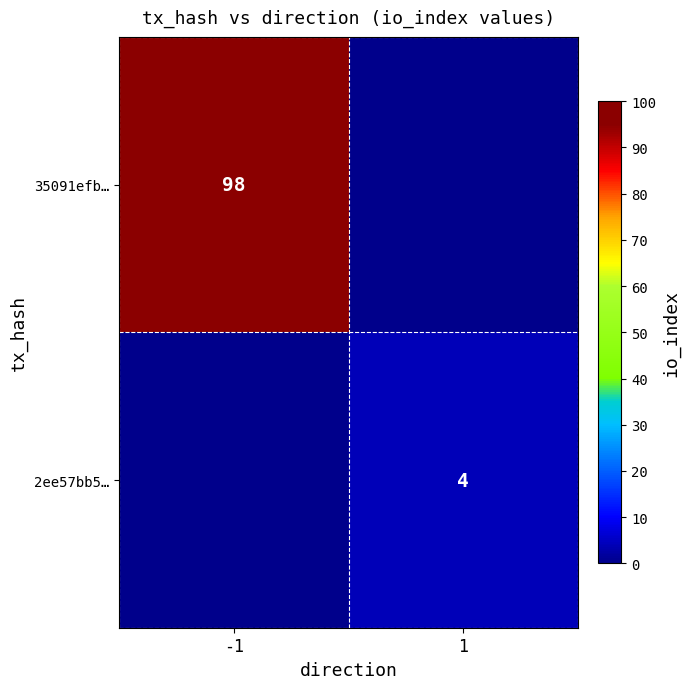

At how many categories does at least one series exceed 63?

1